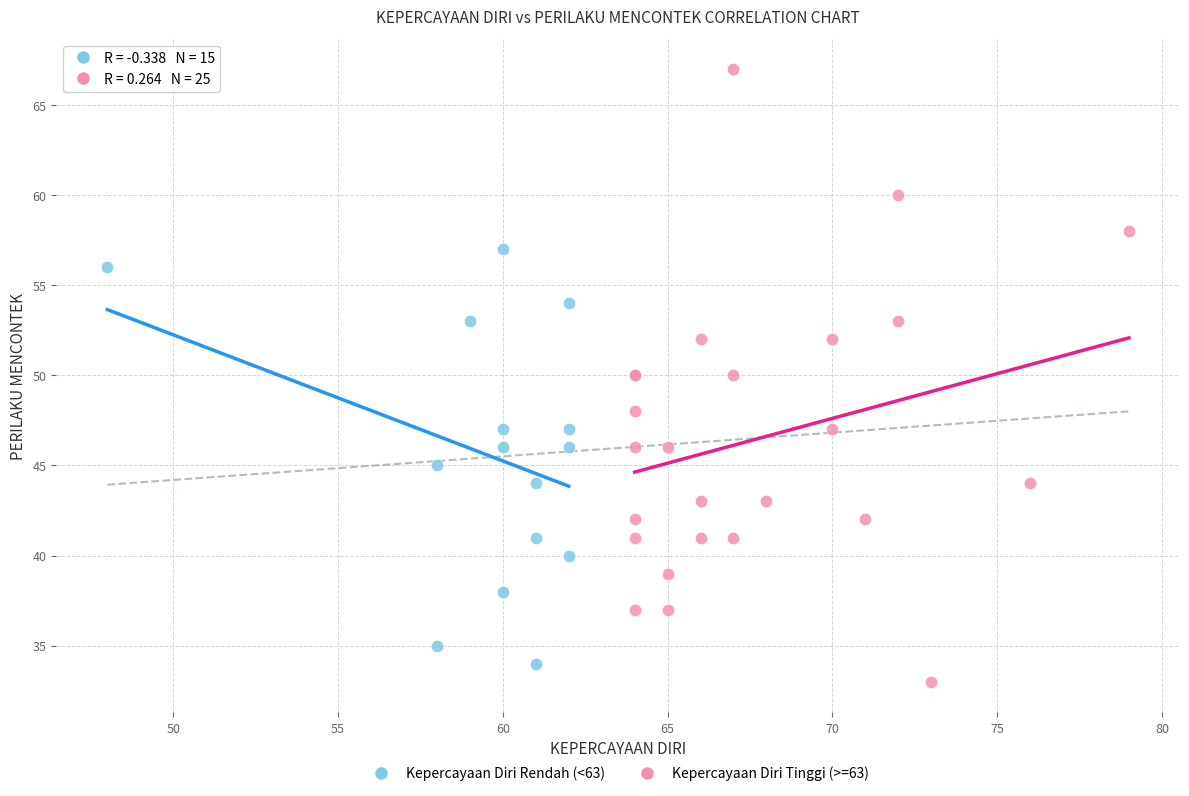

Which series reaches the maximum Y coordinate?

Kepercayaan Diri Tinggi (>=63)